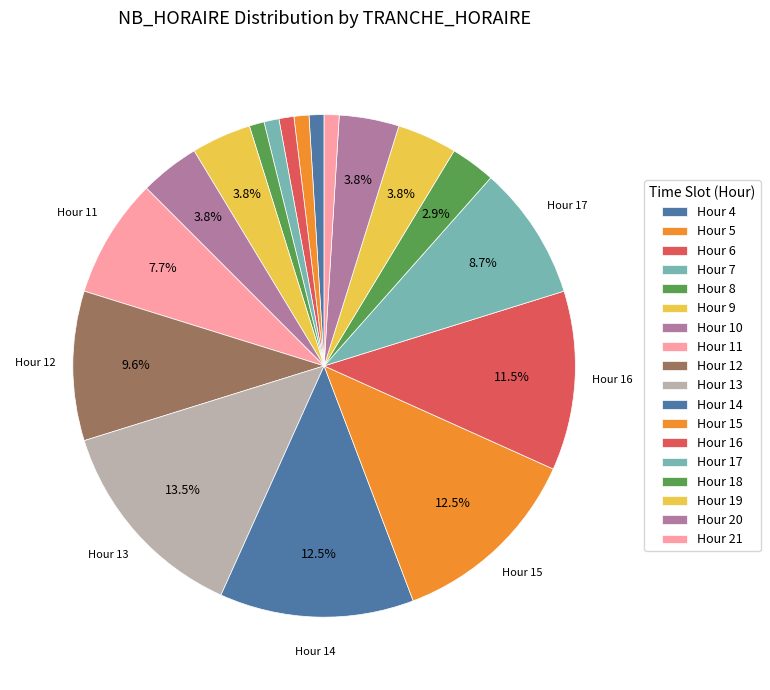

Count the number of slices in the pie.

18